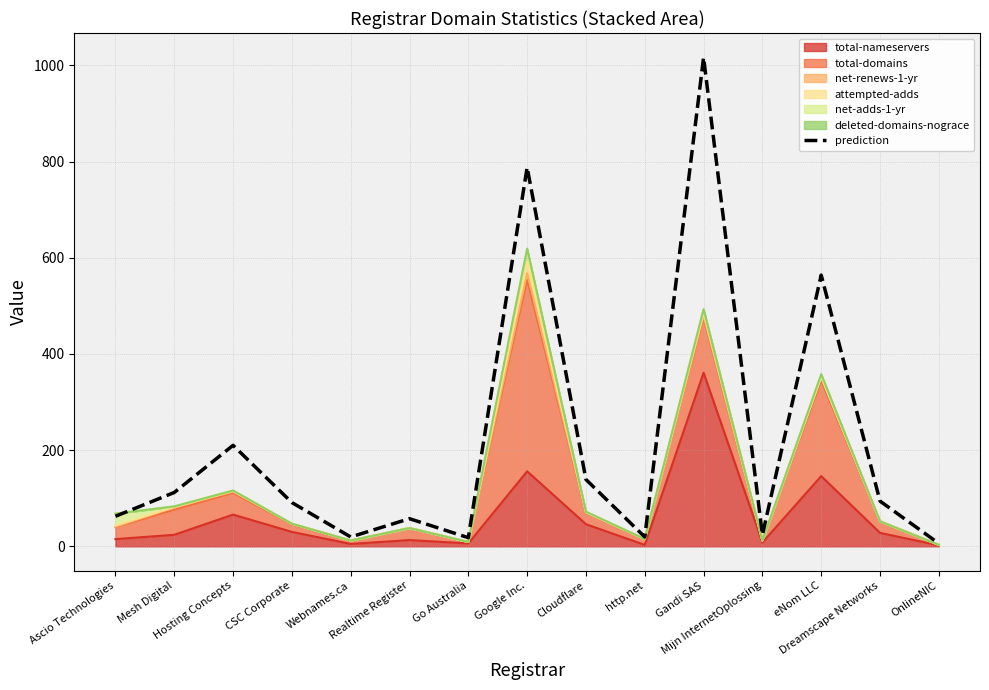

What is the sum of all values?

3221.5